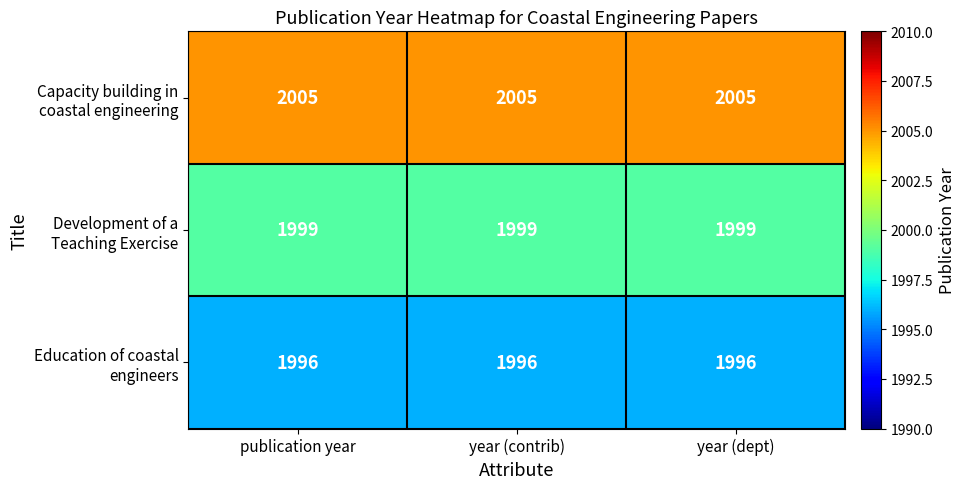

At how many categories does at least one series exceed 1997?

3